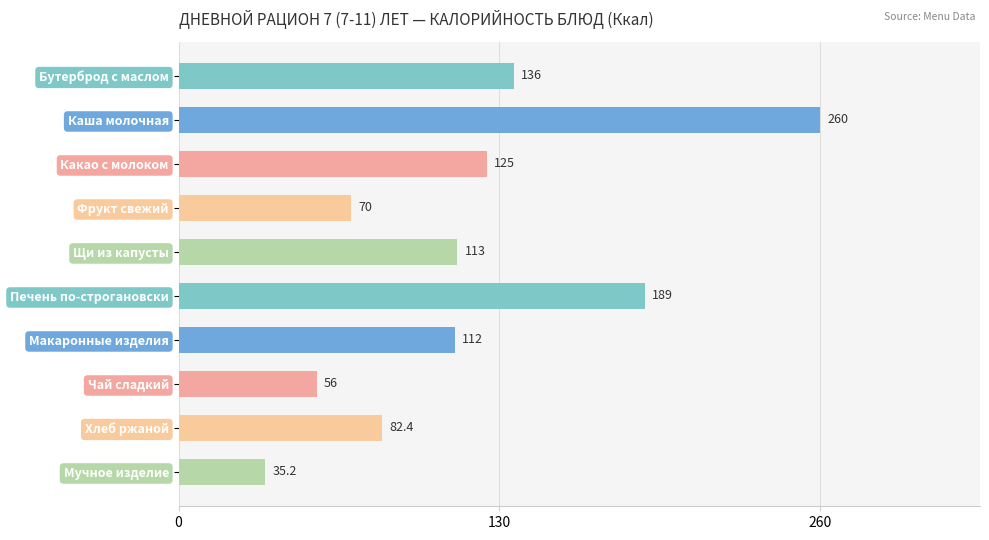

What is the label of the 4th bar from the top?

Фрукт свежий